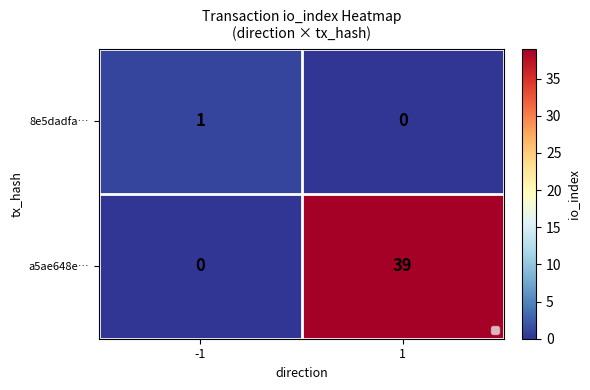

What is the difference between the highest and lowest values at -1?

1